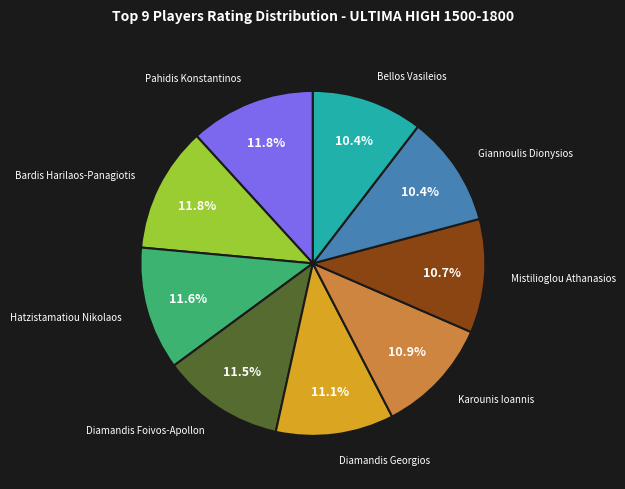

Does any single category account for the majority?

No